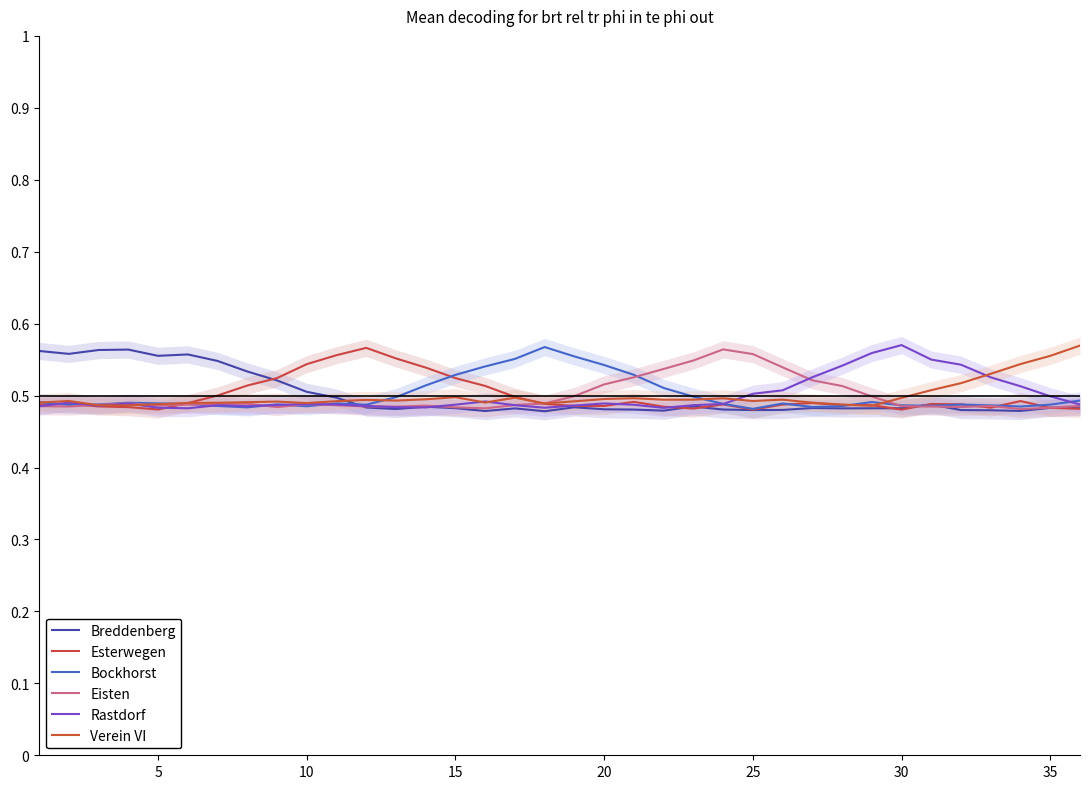

The Bockhorst series shows 0.2 at 17. True or false?

False